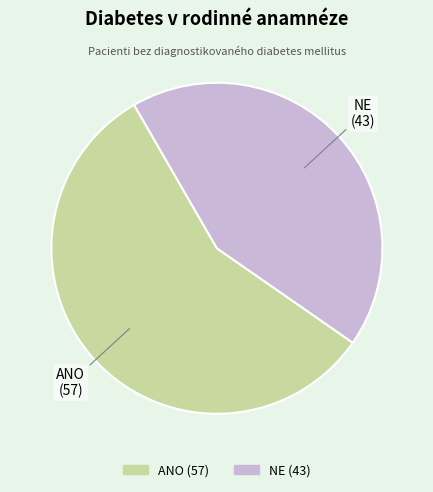

Rank the categories by value from highest to lowest.

ANO, NE